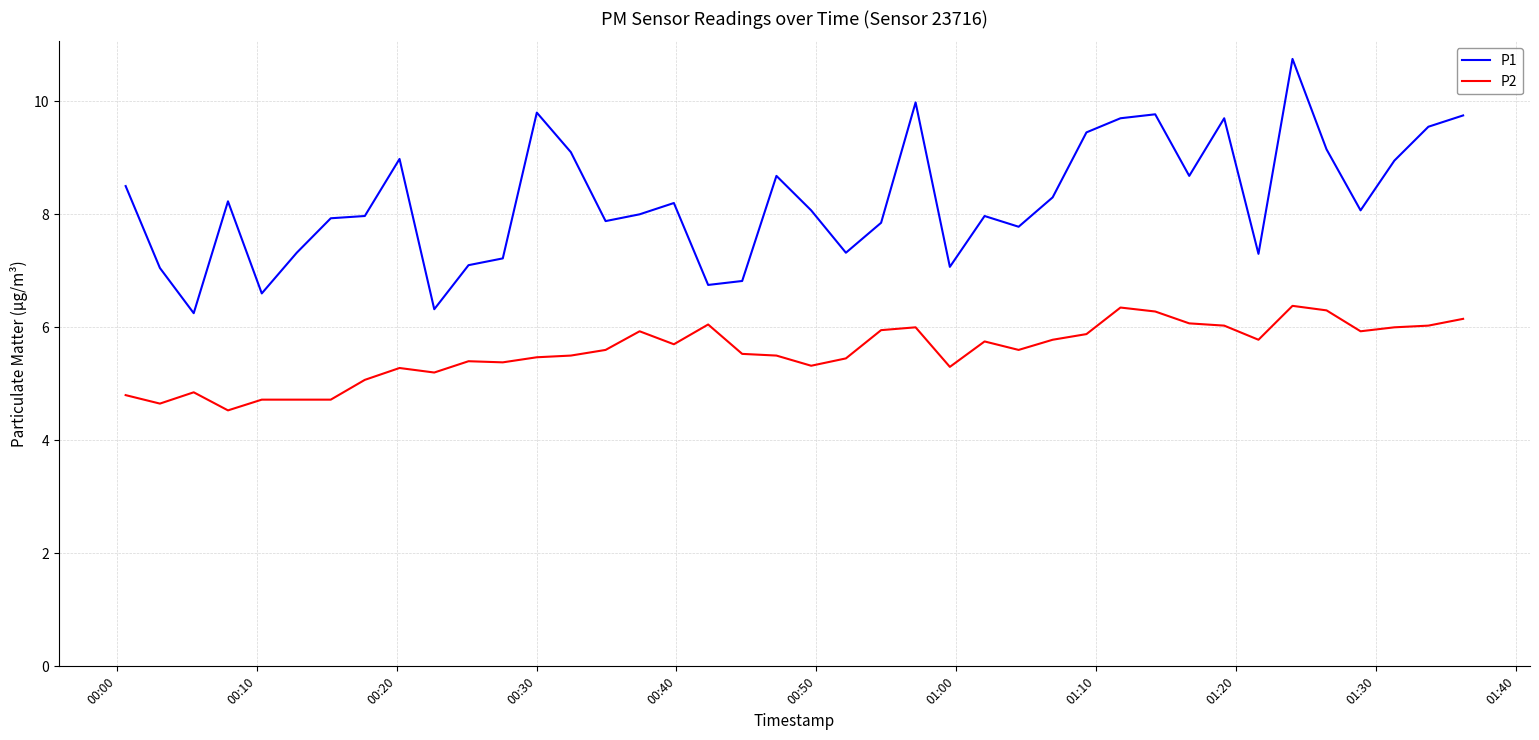

Which series has the largest range (max minus min)?

P1